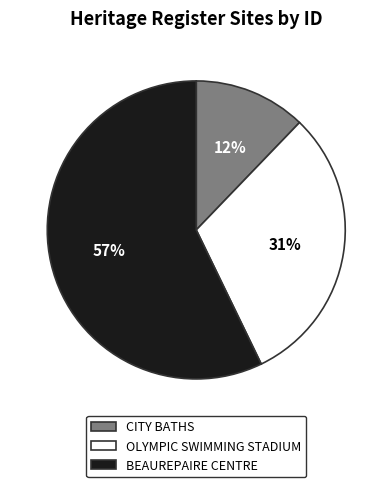

Which category has the smallest portion of the pie?

CITY BATHS